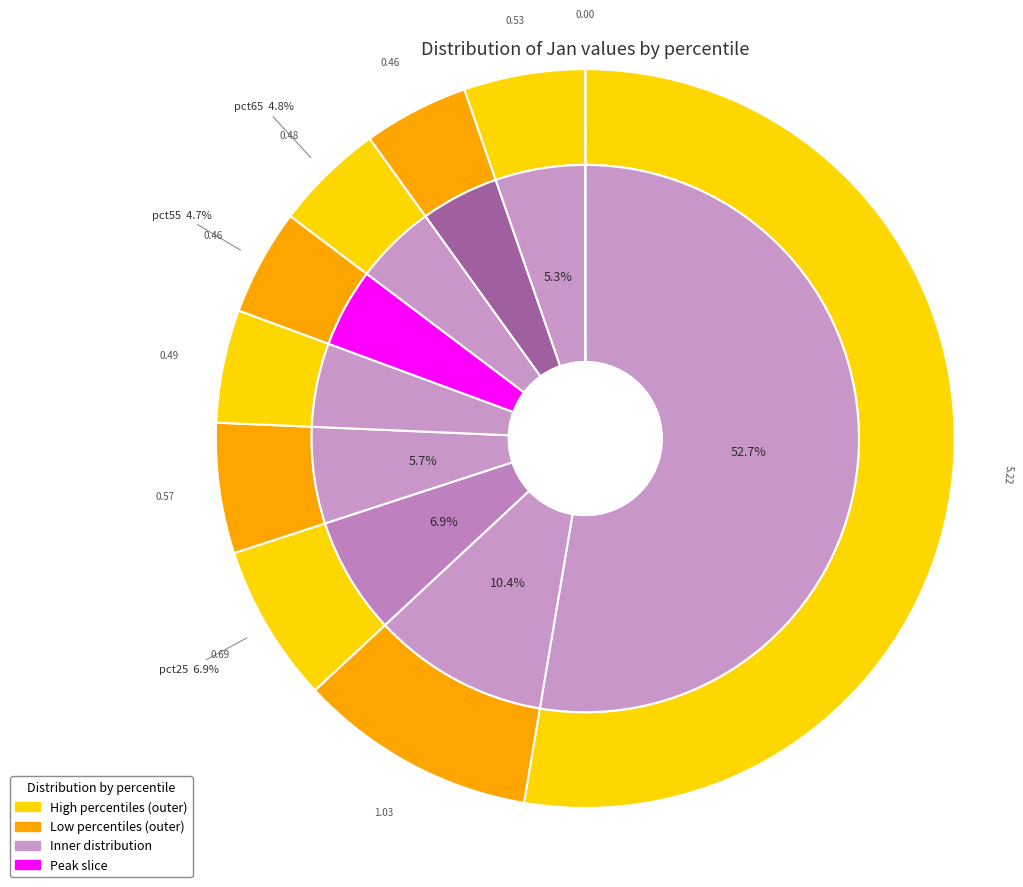

What percentage is the pct75 slice, to the nearest percent?

5%